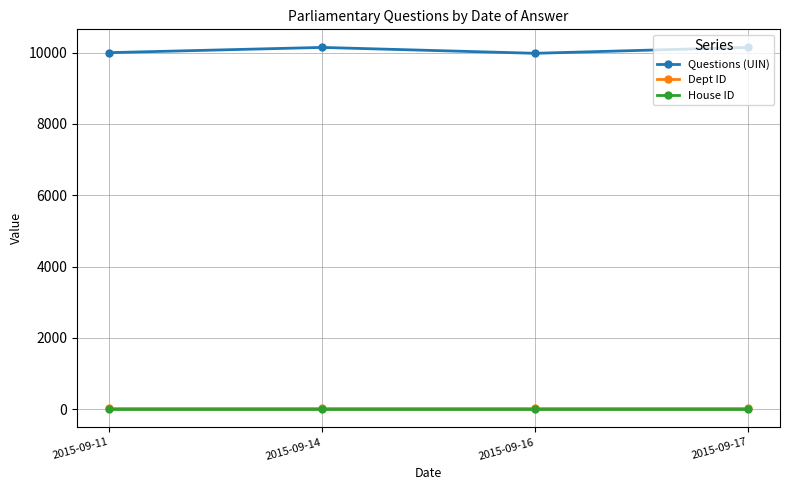

At how many categories does at least one series exceed 4963?

4